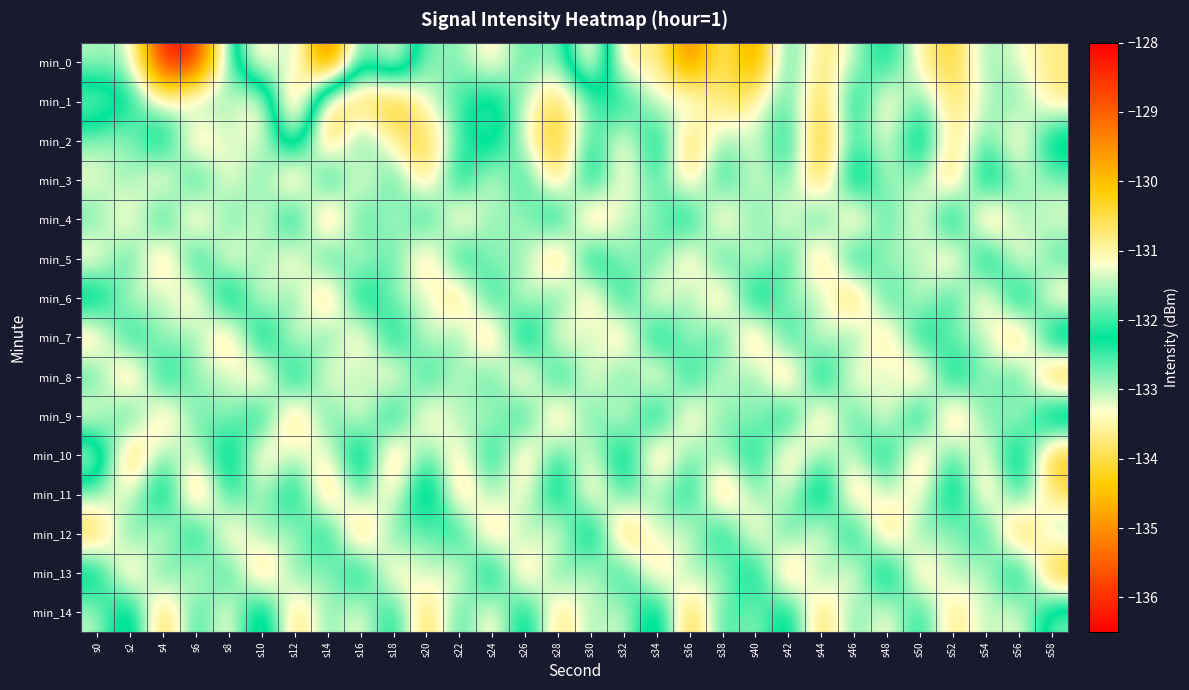

How many distinct data groups are displayed?

15